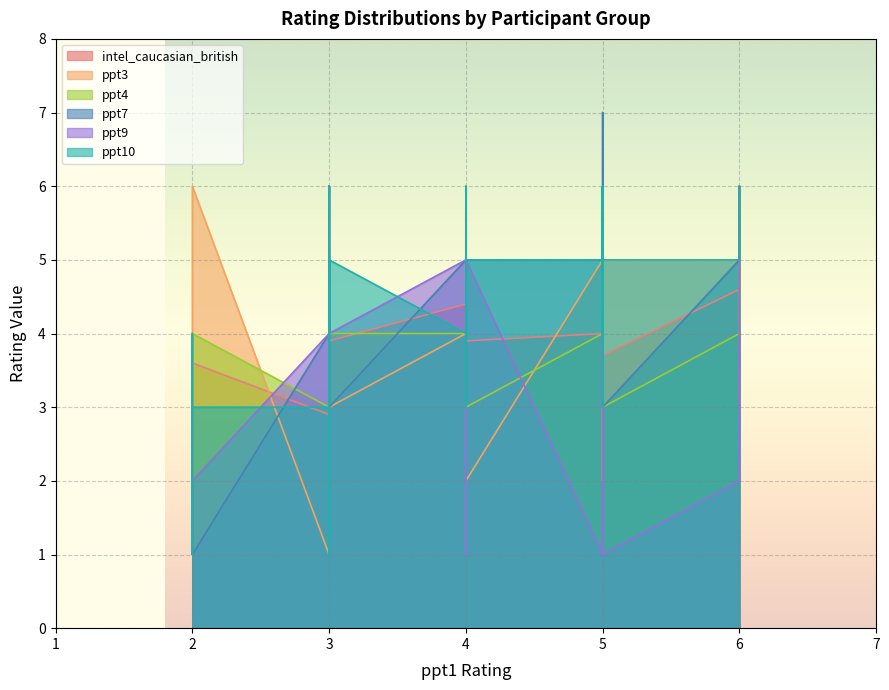

How many lines are shown in the chart?

6